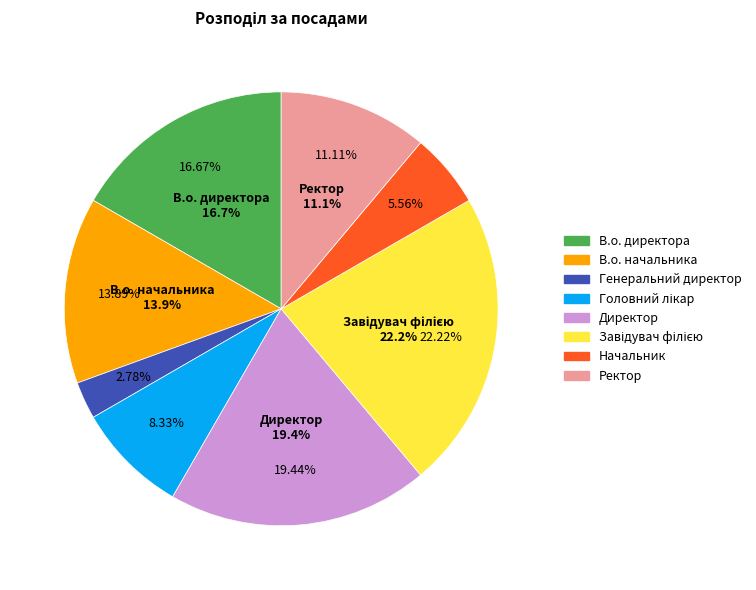

To the nearest percent, what is the average slice percentage?

12%